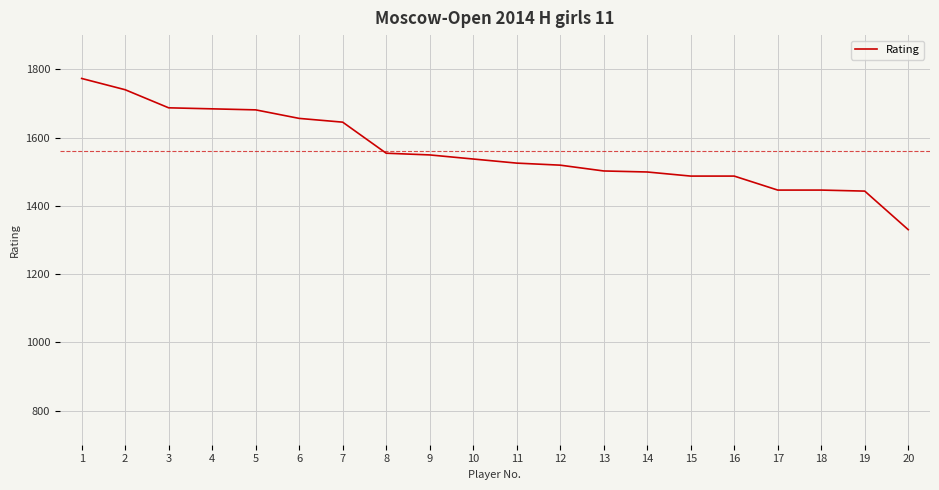

Is it true that the value at 10 is 1537?

True